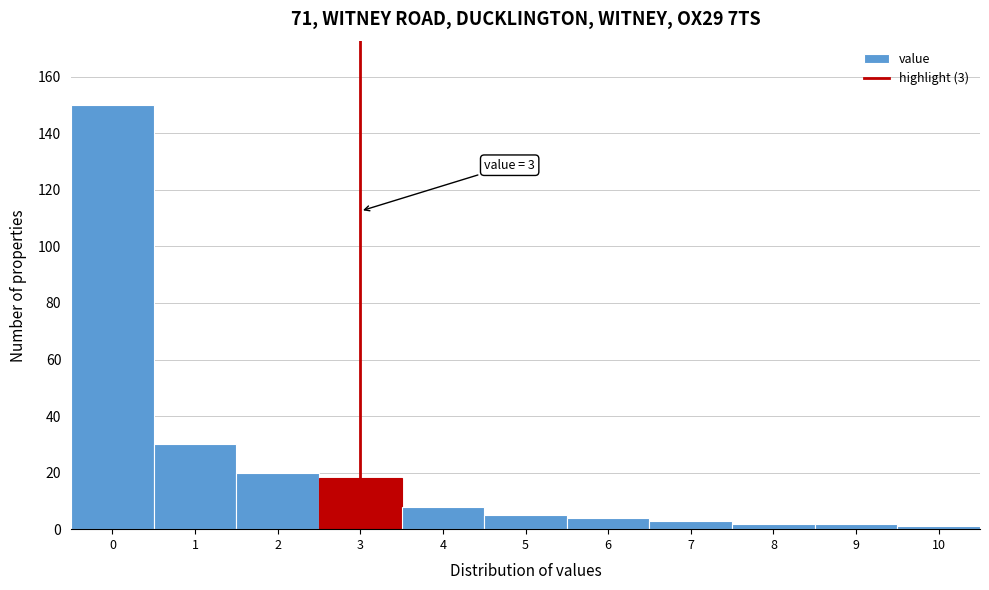

Which range on the x-axis has the tallest bar?

-0.5 to 0.5